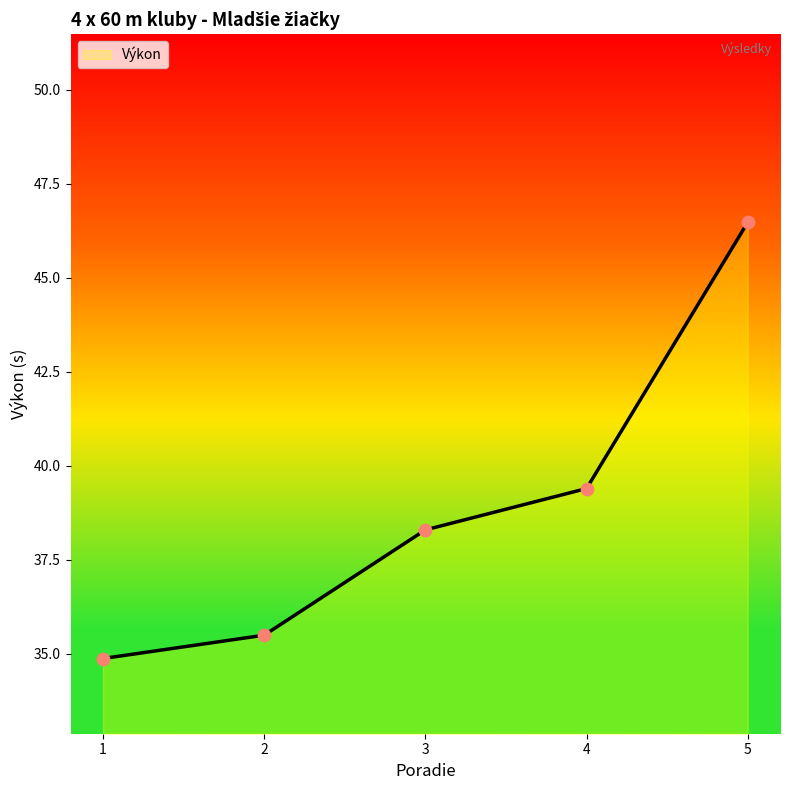

What is the ratio of the value at 3 to the value at 4?

1.0